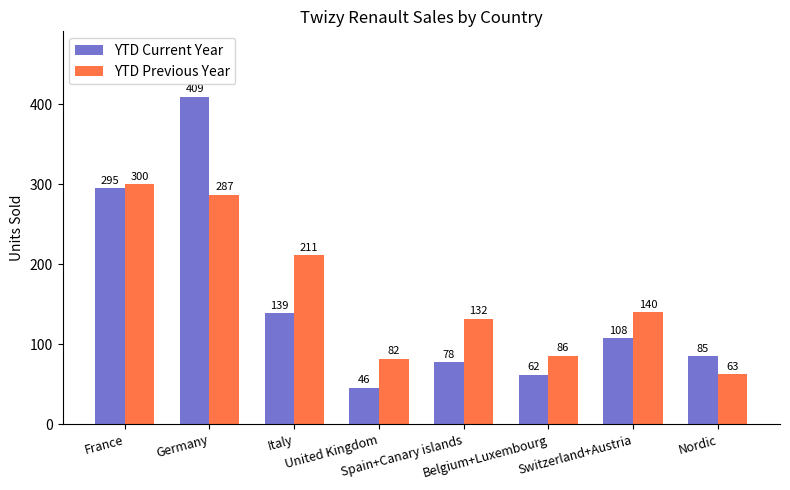

How many series are shown in this chart?

2